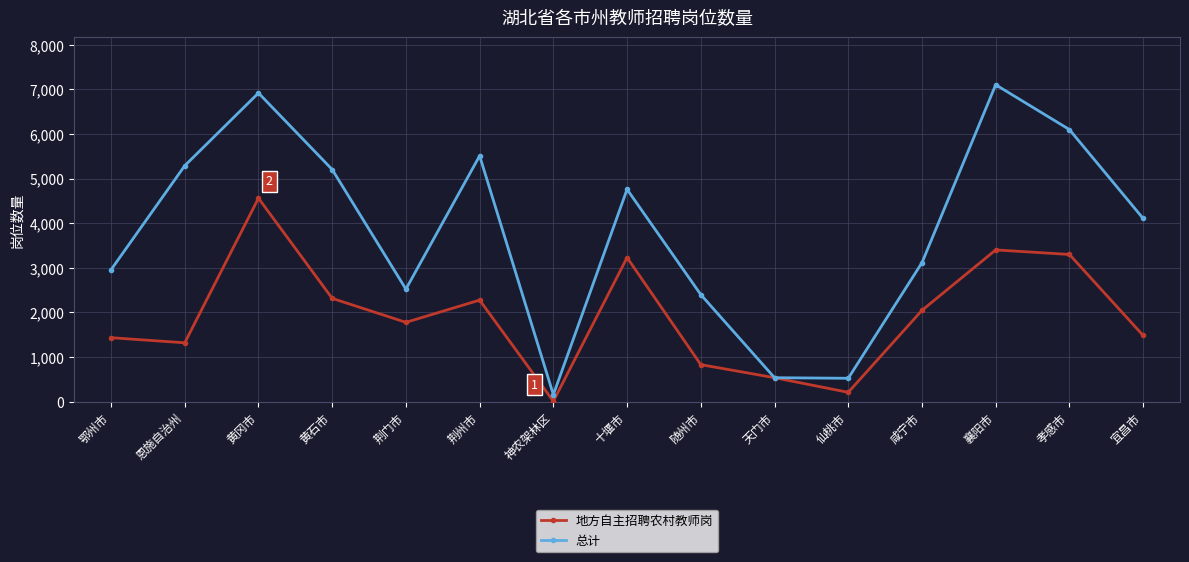

True or false: 总计 has more than 2 interior local peaks.

True